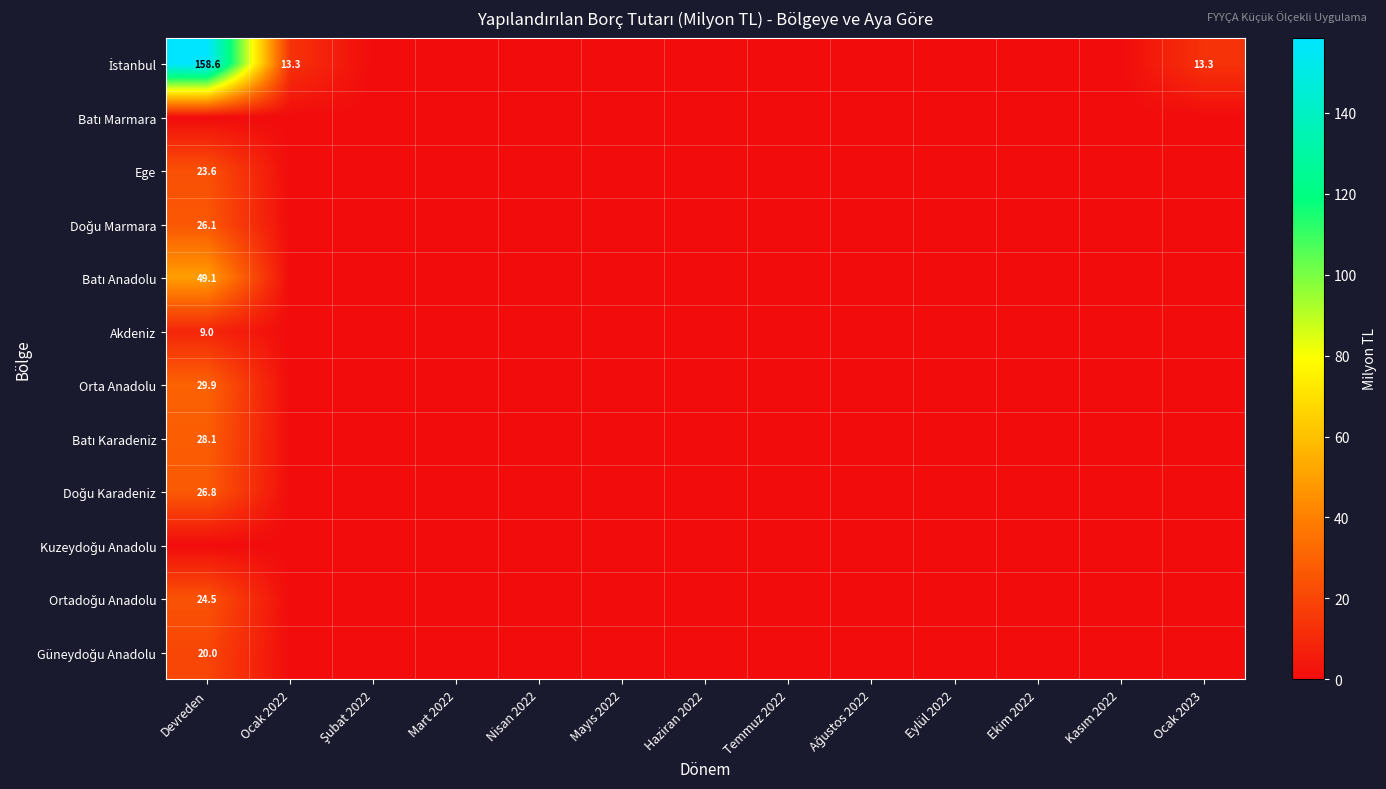

Between Eylül 2022 and Ocak 2023, which series saw the biggest shift?

İstanbul